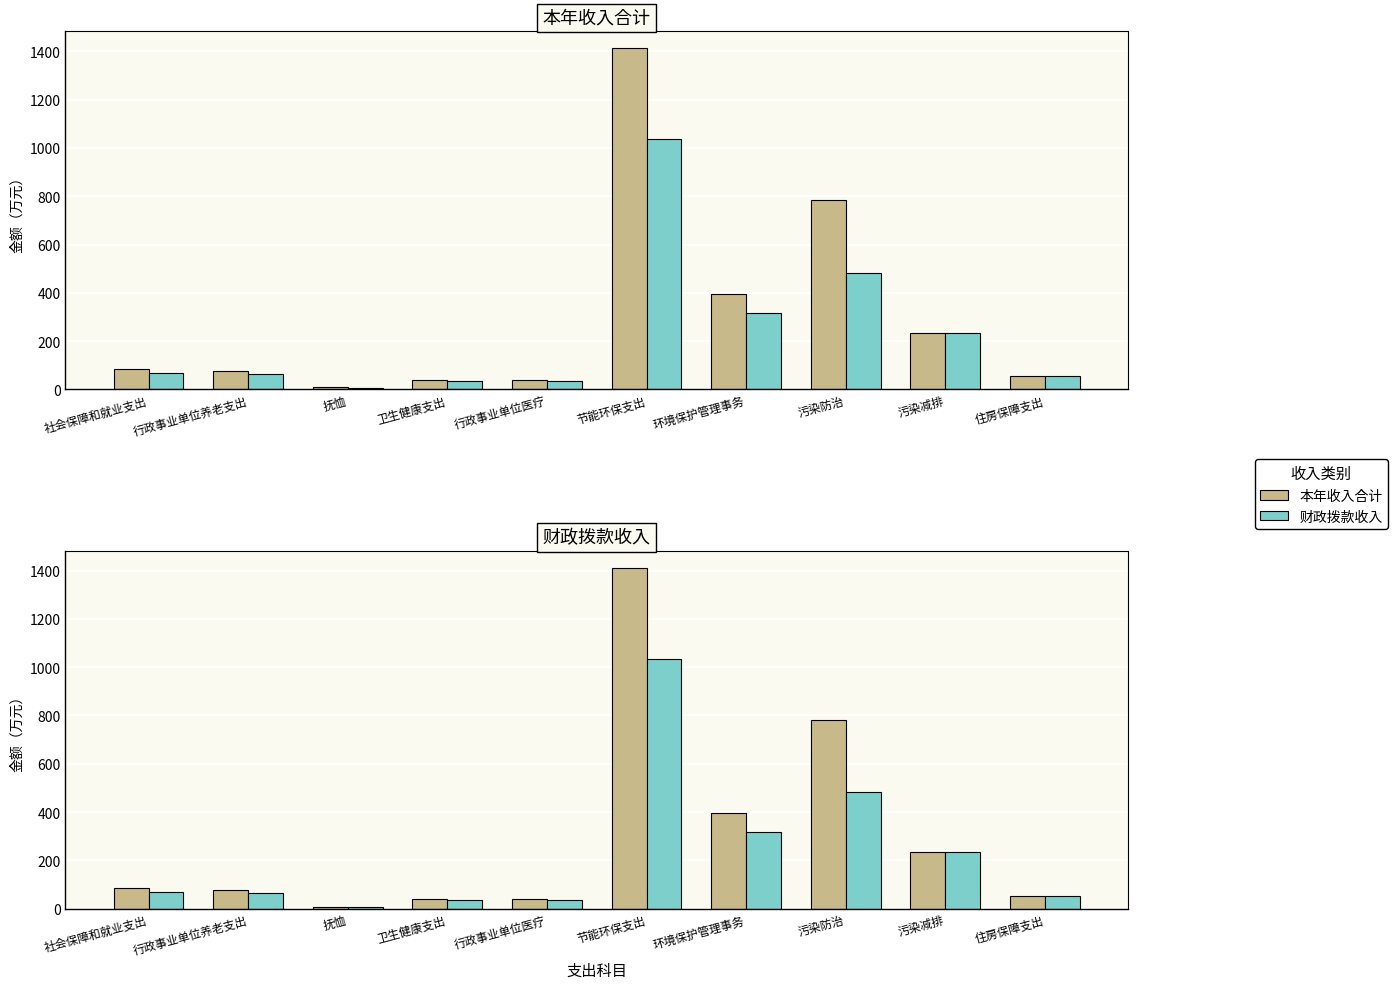

At which label is 本年收入合计 closest to 710?

污染防治